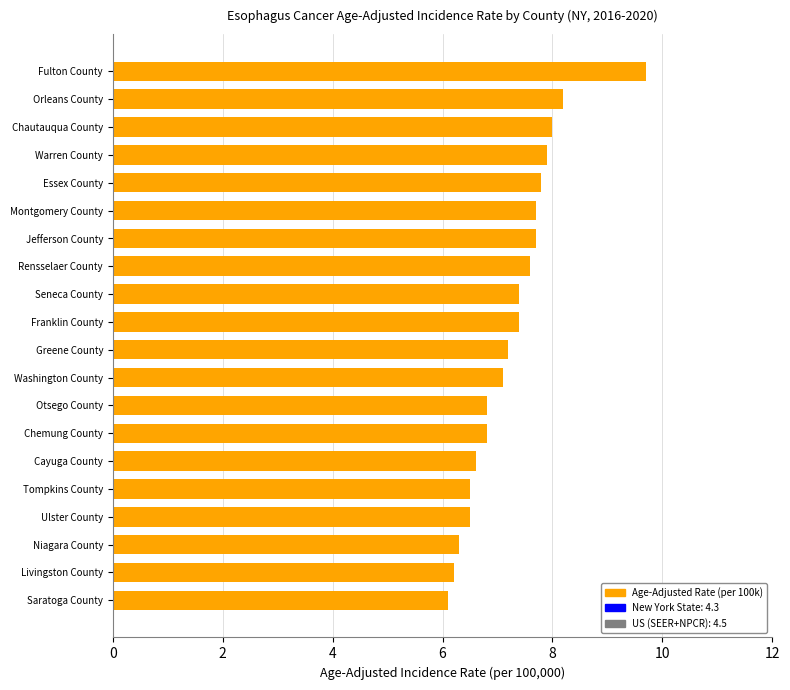

Is it true that the value at Chemung County is 6.8?

True